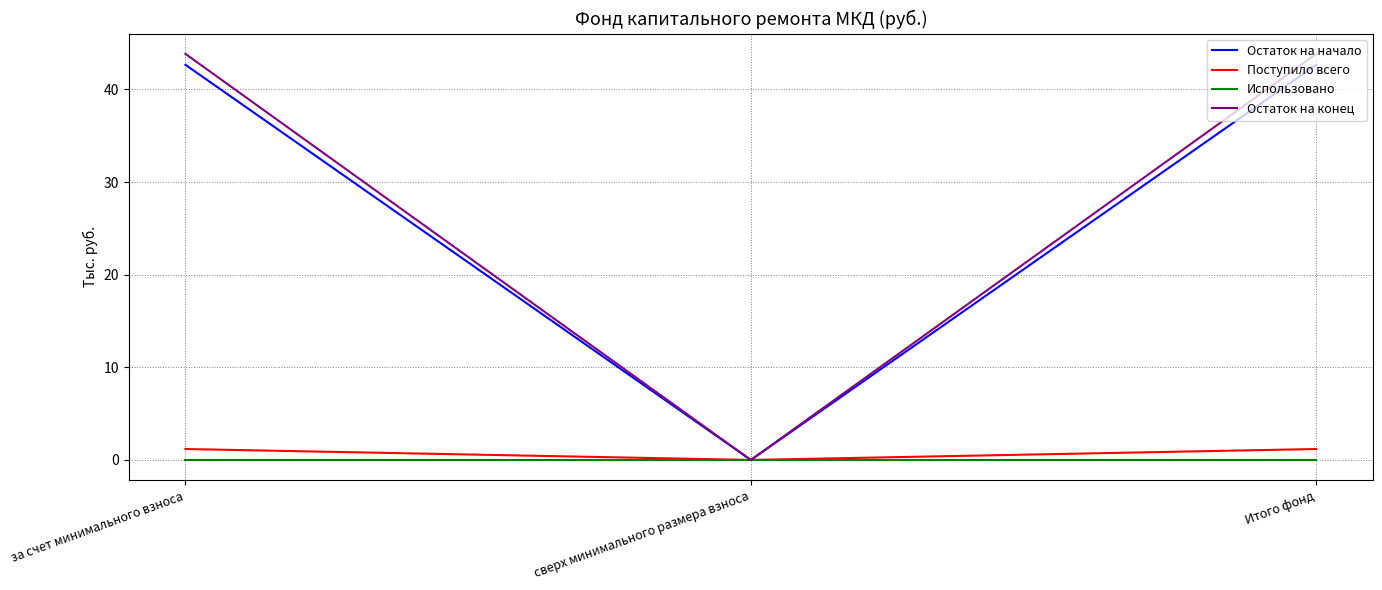

The Остаток на конец series shows 73.6 at за счет минимального взноса. True or false?

False